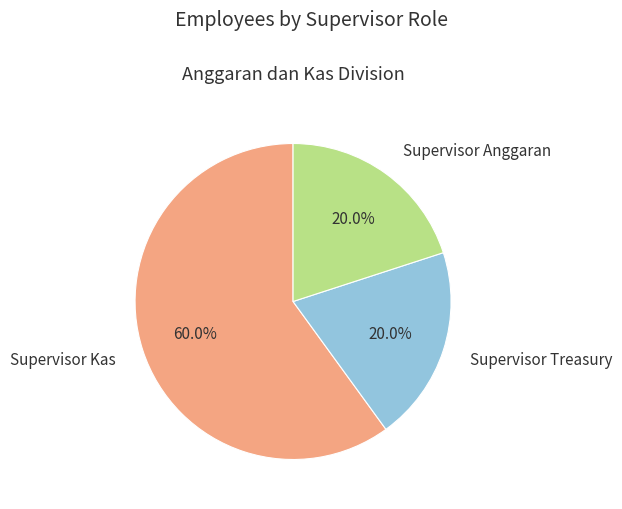

How many slices are in this pie chart?

3